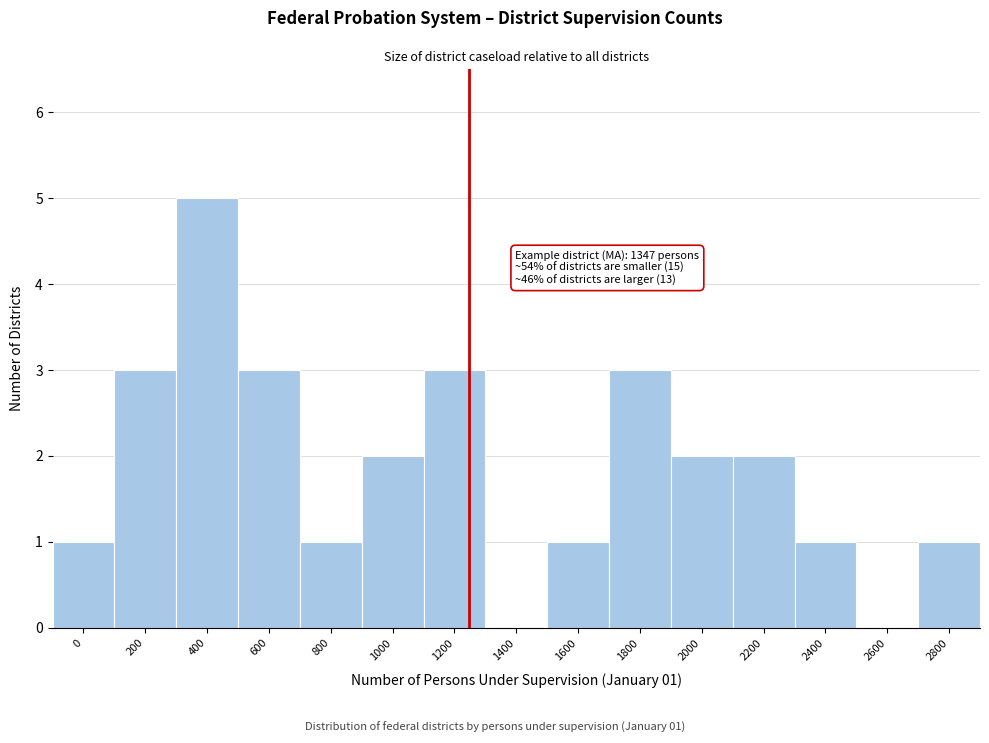

Reading right to left, list all the values displayed in this chart.

2800=1	2600=0	2400=1	2200=2	2000=2	1800=3	1600=1	1400=0	1200=3	1000=2	800=1	600=3	400=5	200=3	0=1